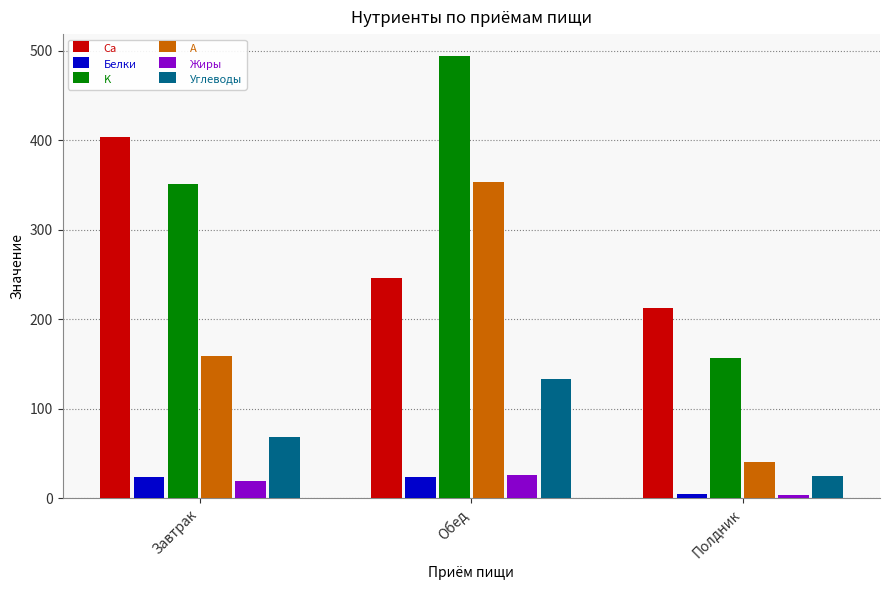

What is the difference between the Жиры values at Обед and Завтрак?

6.3